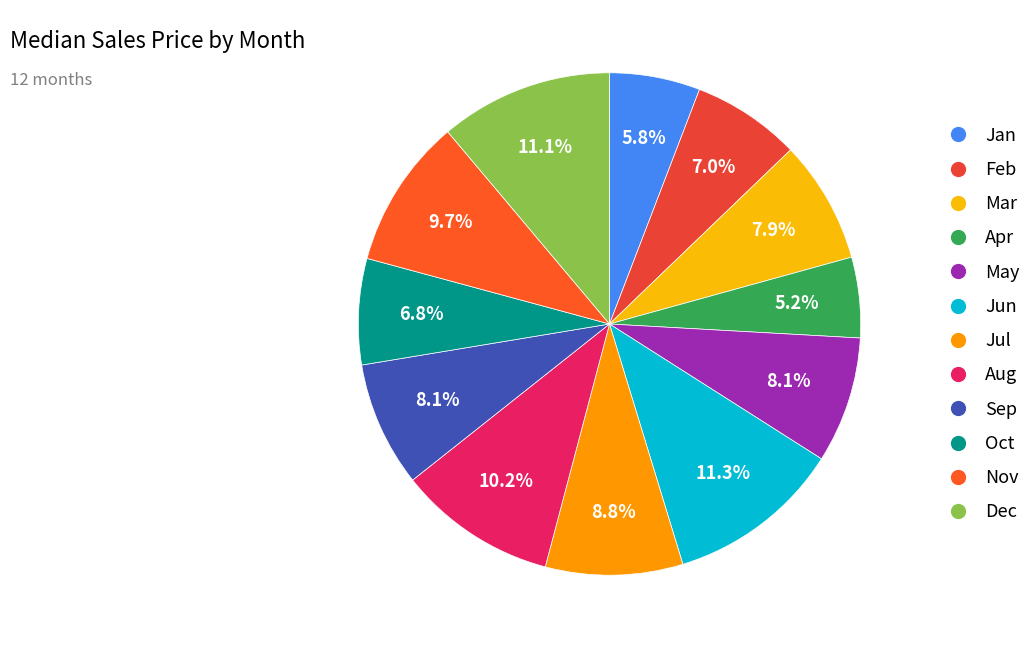

What portion of the pie excludes Aug?

89.8%